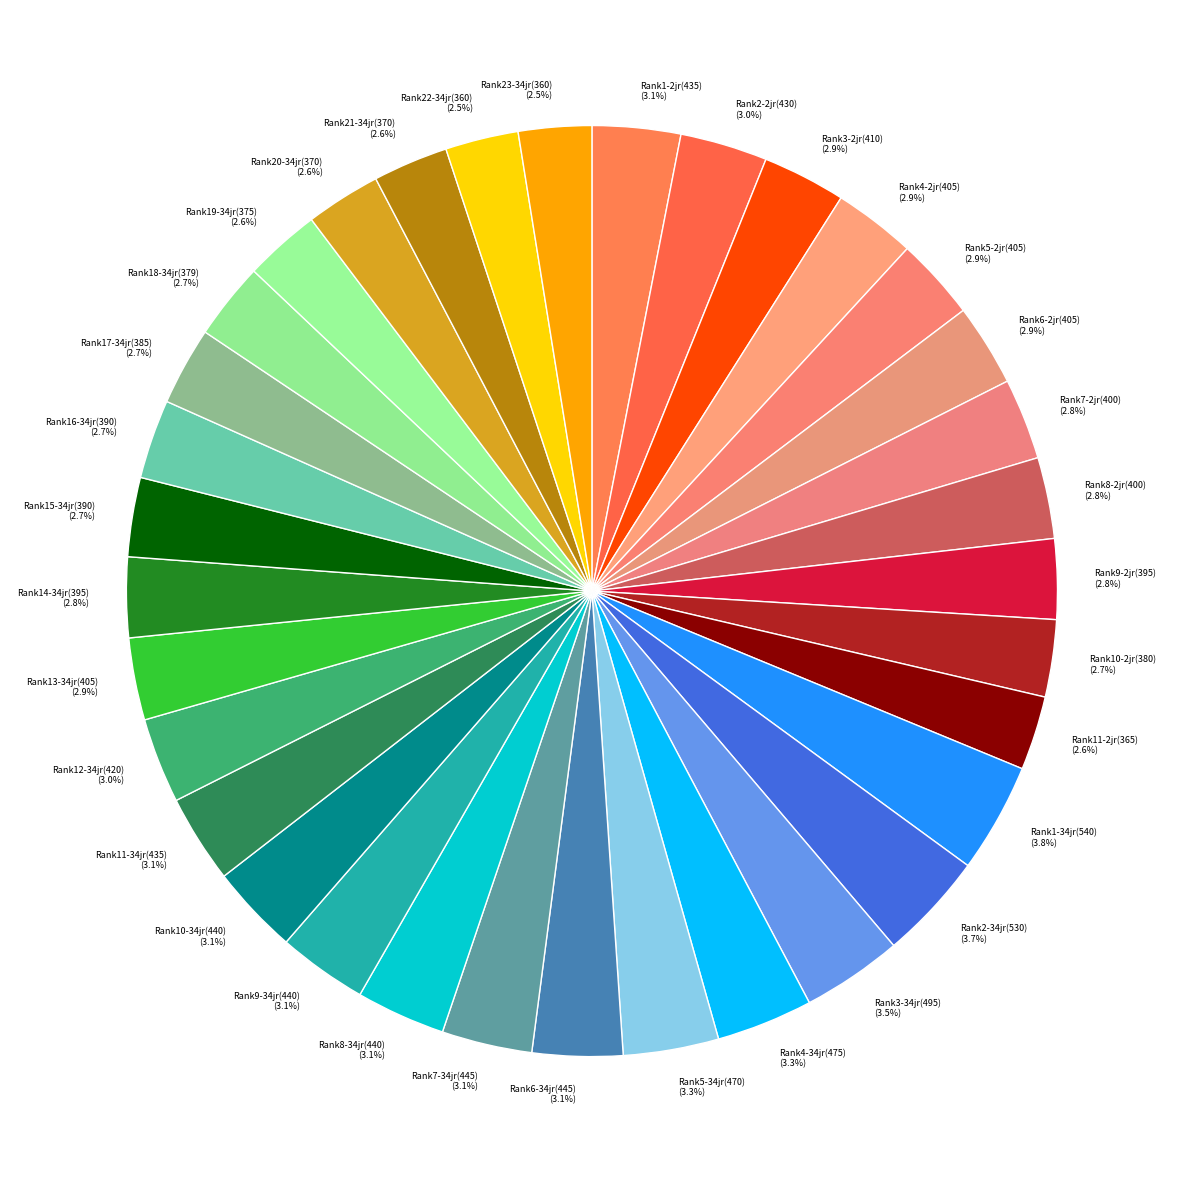

What percentage do Rank10-34jr(440) and Rank18-34jr(379) together represent?

5.8%